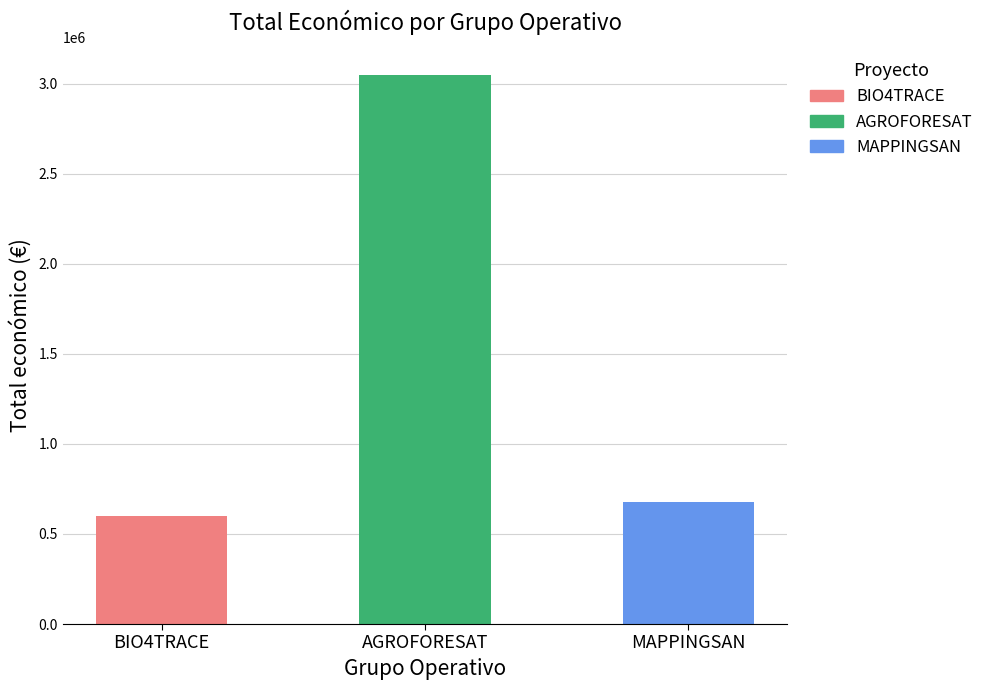

Reading left to right, extract all data points from this chart.

BIO4TRACE=599262	AGROFORESAT=3051573	MAPPINGSAN=677425